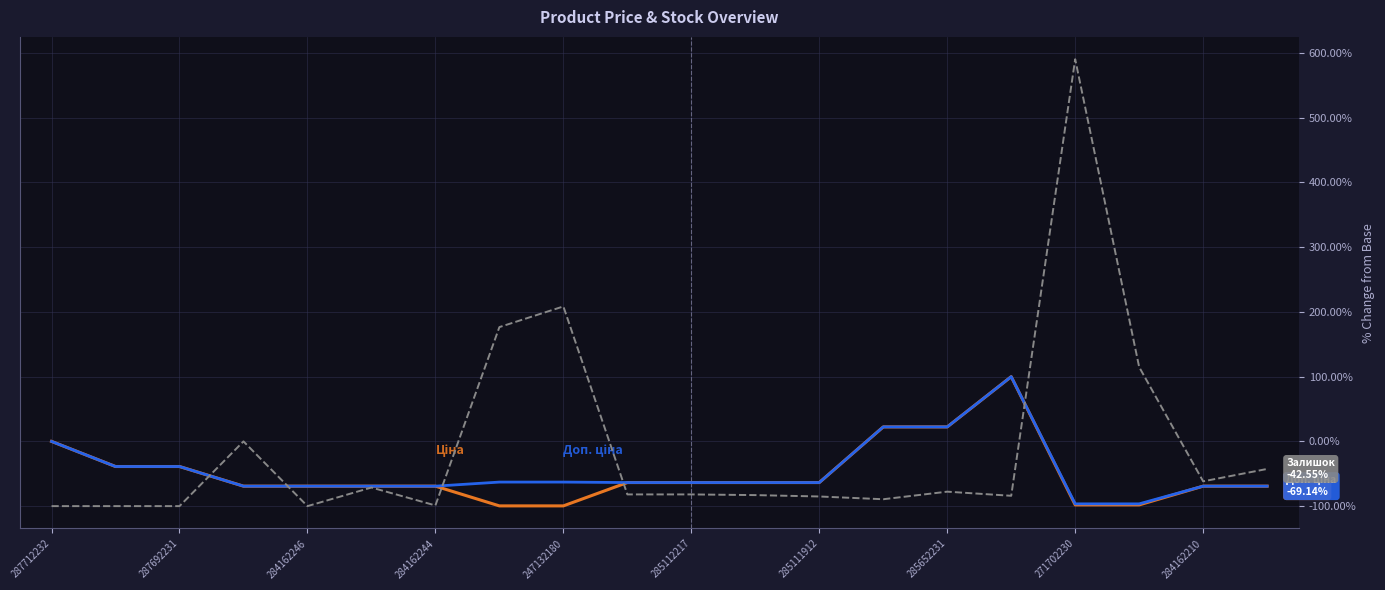

What is the smallest value displayed?

-100.0